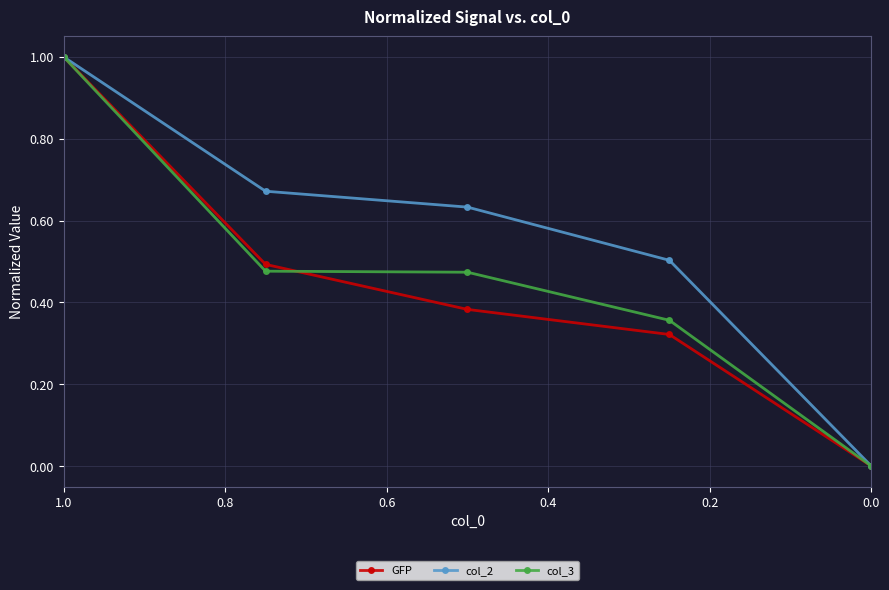

Is this an area chart (filled region under the line)?

No